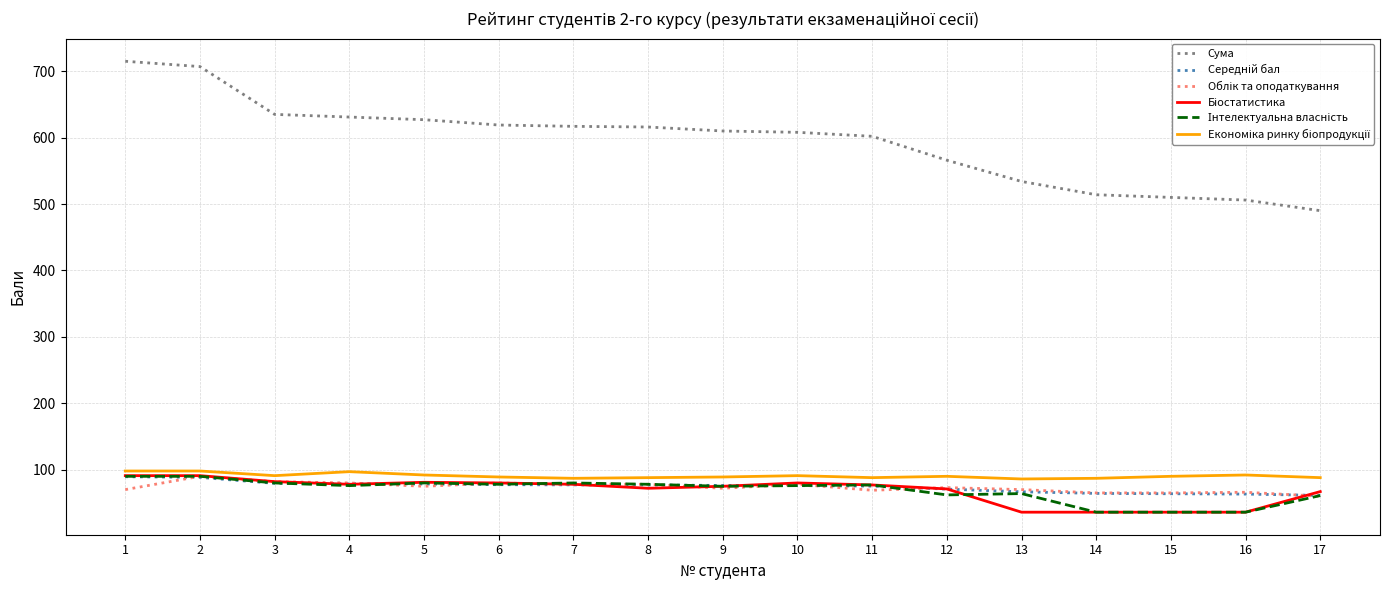

What is the minimum value shown in the chart?

36.0